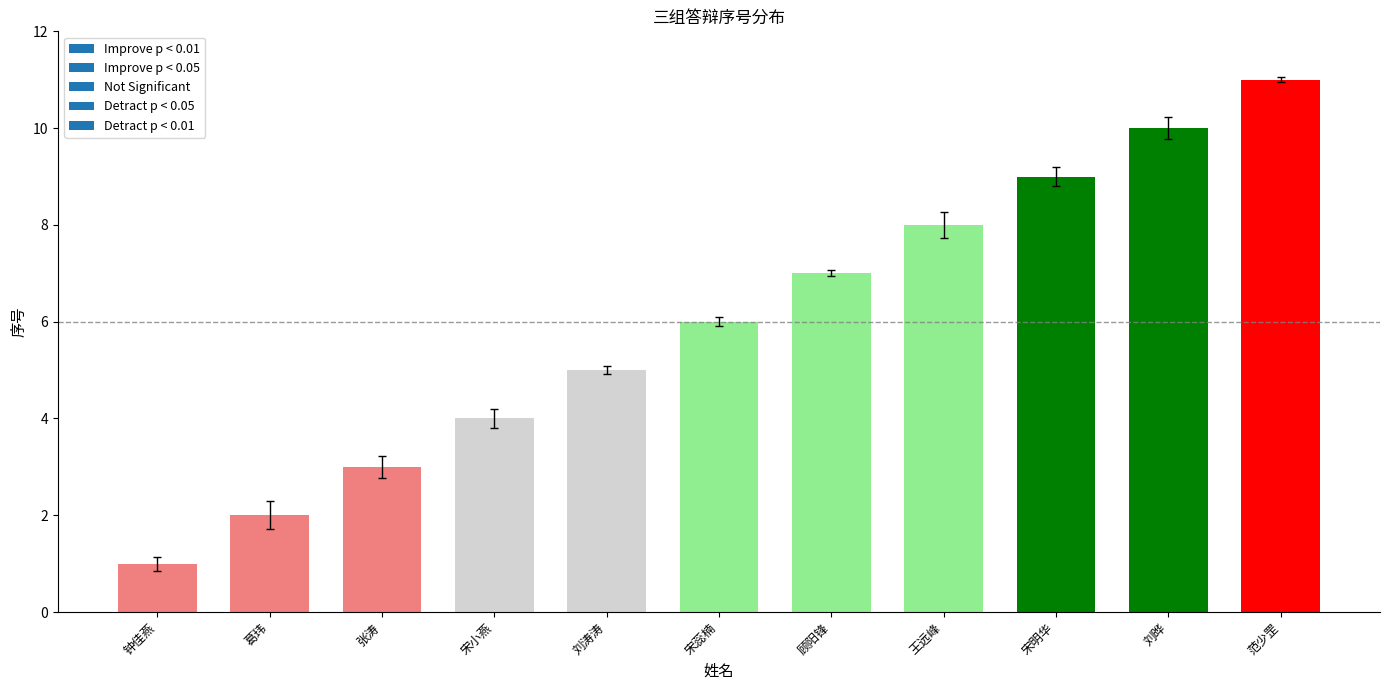

Reading left to right, what are all the values shown in this chart?

1	2	3	4	5	6	7	8	9	10	11